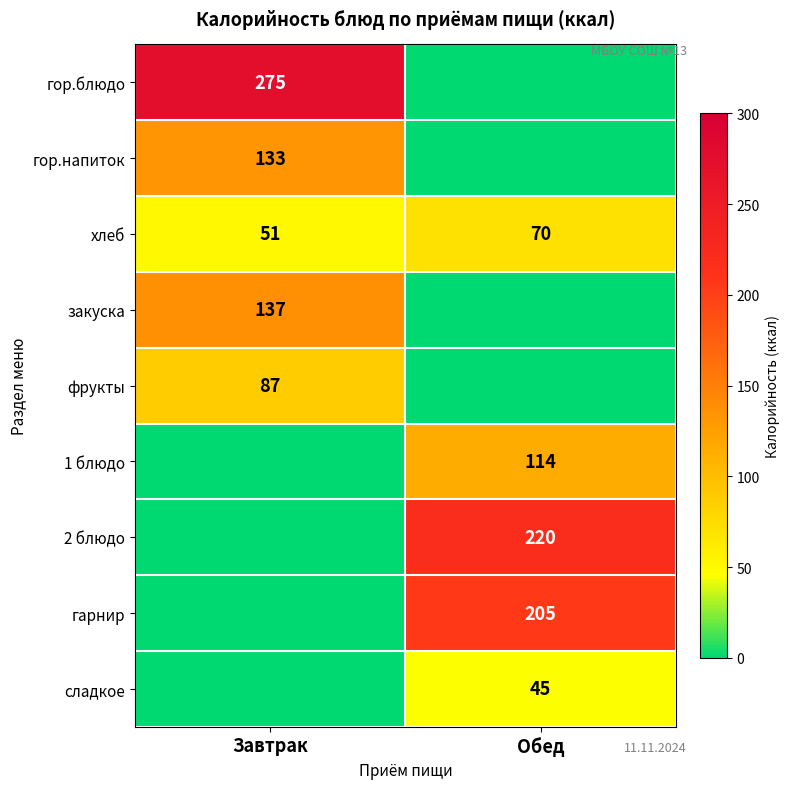

Which category has the highest value in the хлеб series?

Обед